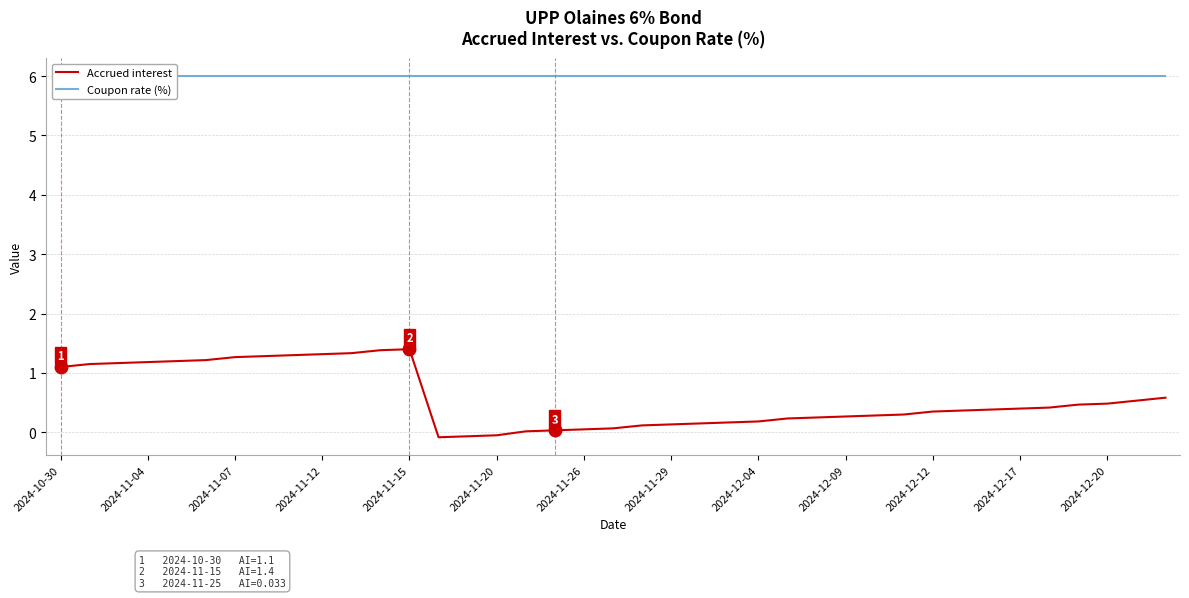

How many values in the Accrued interest series are below 0?

3